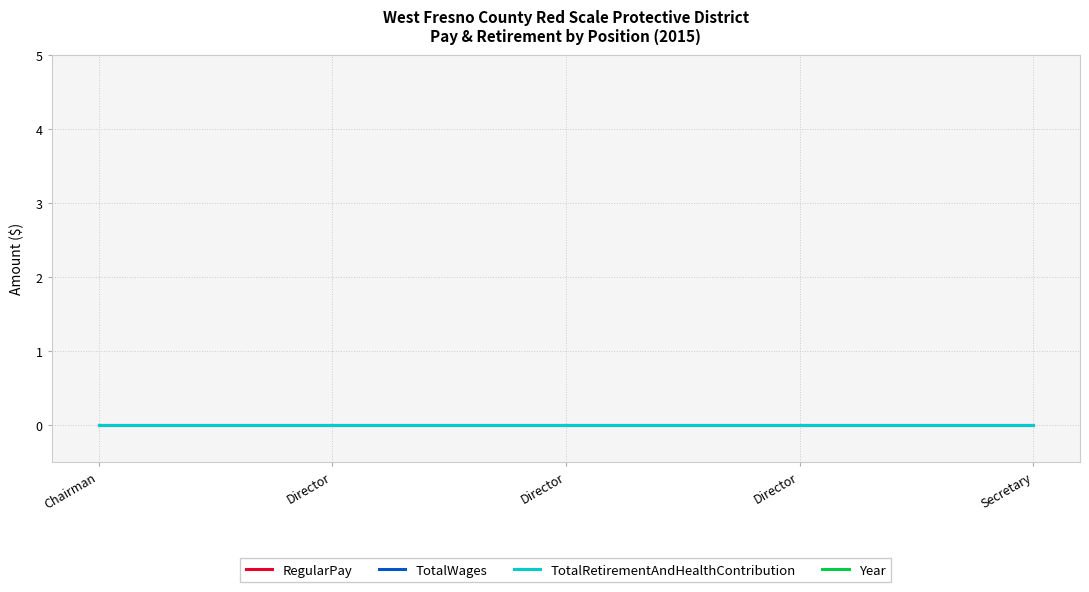

Which series has the largest total across all categories?

Year